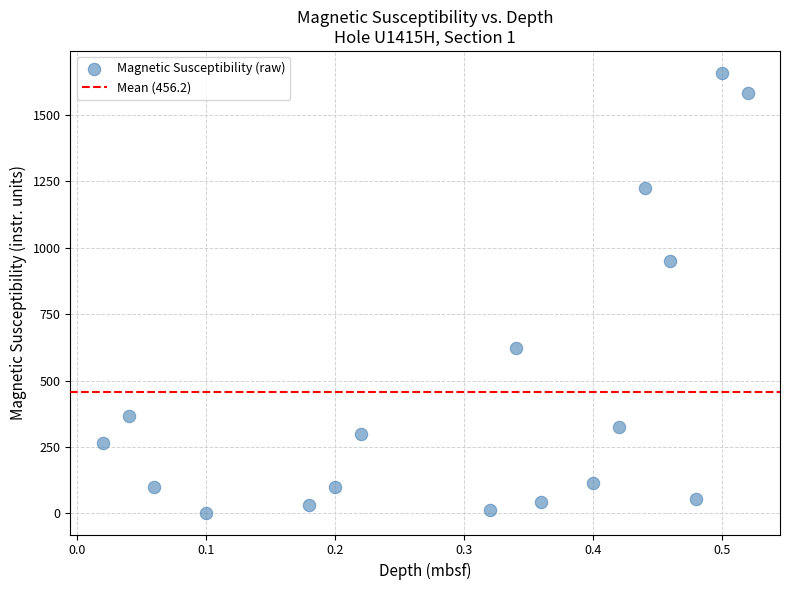

What is the range of X values (max minus min)?

0.5